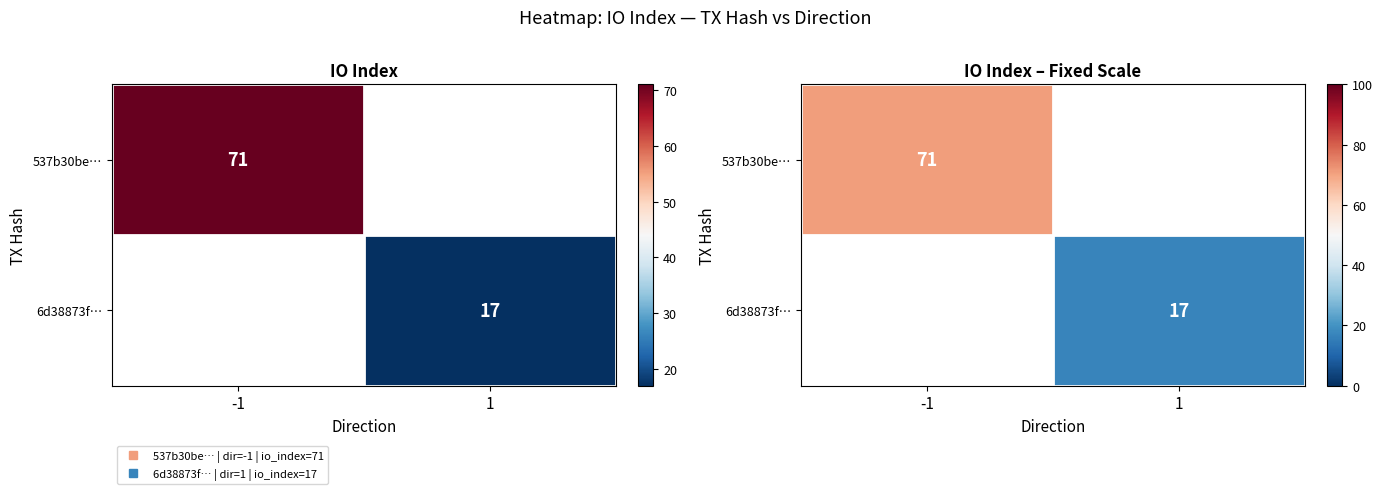

What is the highest value of the 537b30be… series?

71.0